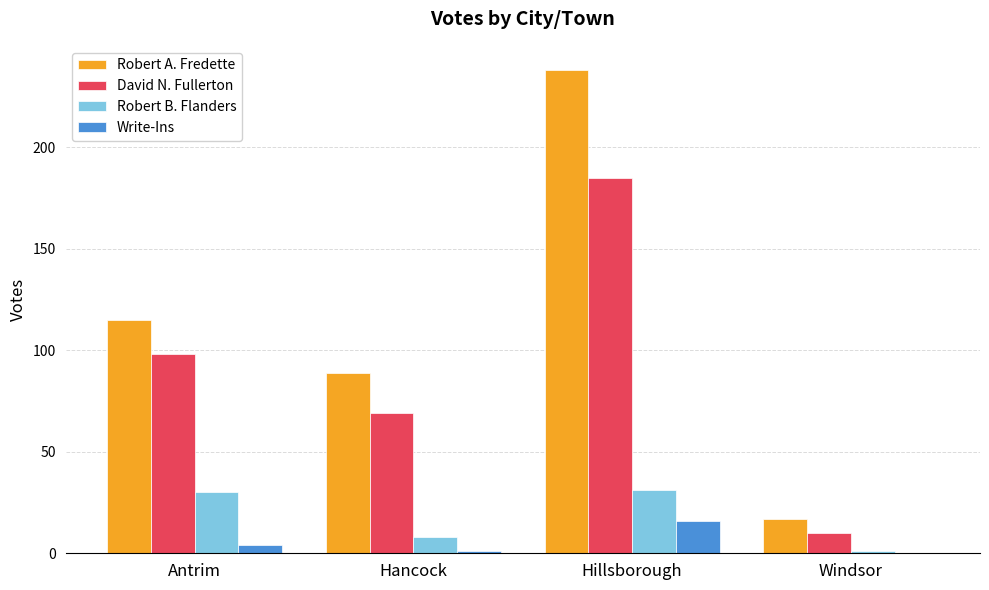

What is the maximum value for Robert A. Fredette?

238